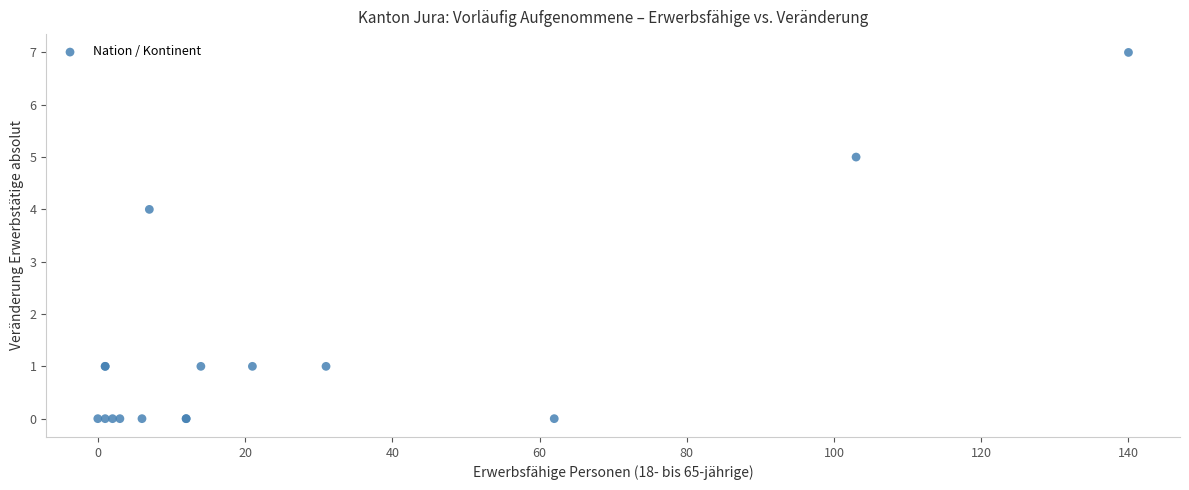

What Y value in the scatter plot is closest to 3?

4